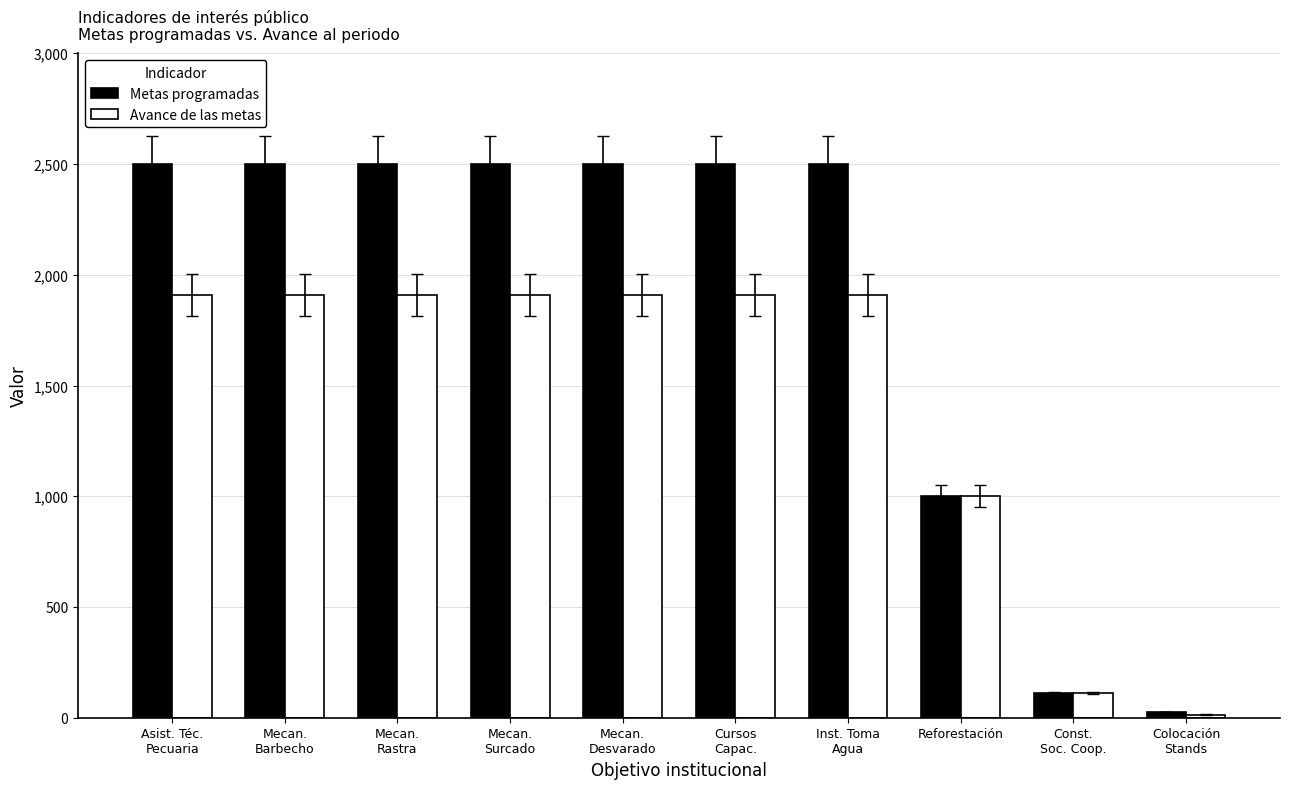

Is the value of Avance de las metas at Mecan.
Rastra greater than the value of Metas programadas at Const.
Soc. Coop.?

Yes